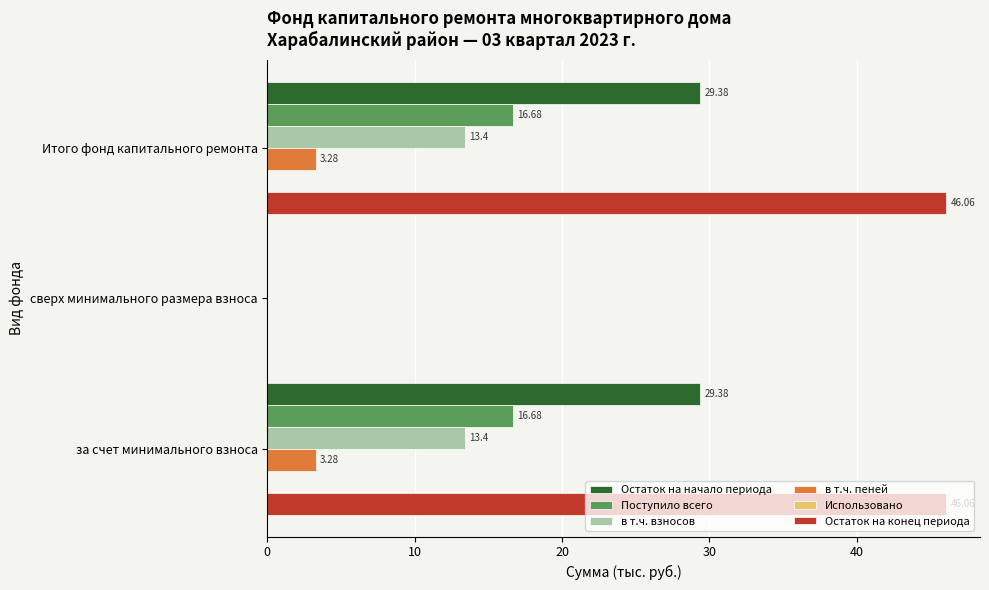

What is the total value across all series at за счет минимального взноса?

108.8